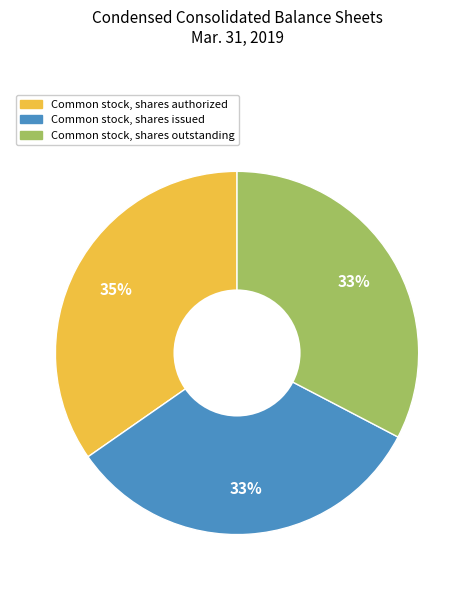

Is there a majority slice in this chart?

No